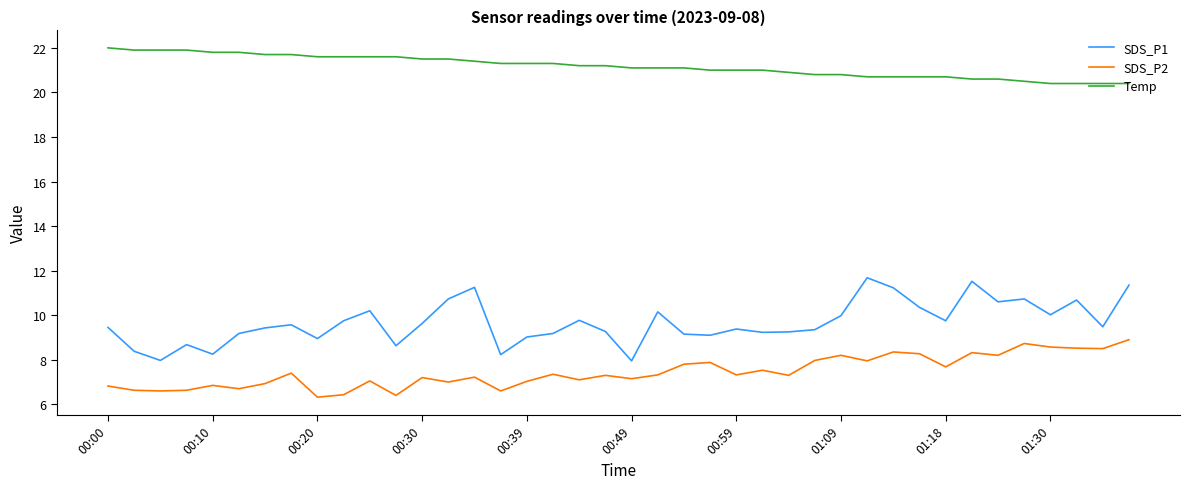

True or false: SDS_P2 and Temp cross at least once.

False